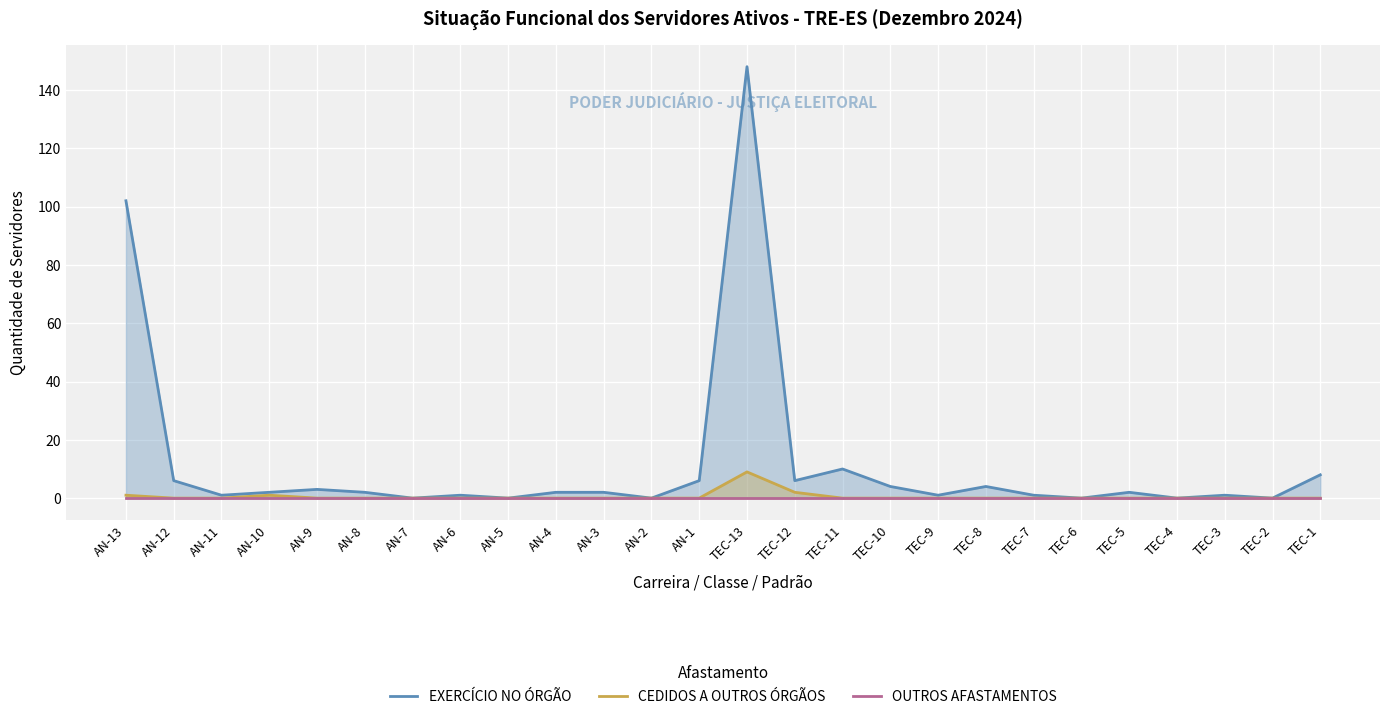

At which category is the sum across all series the highest?

TEC-13